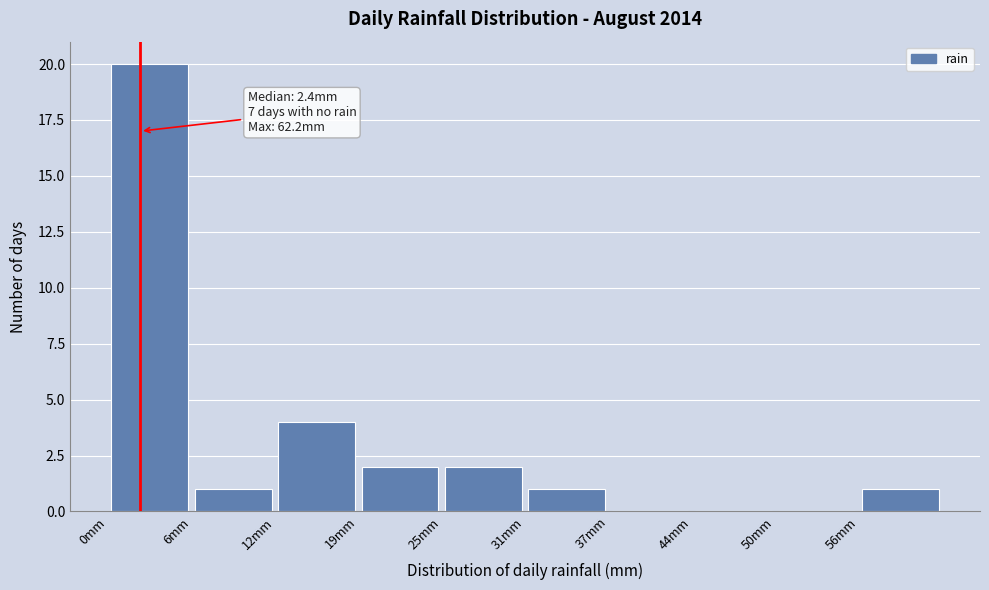

Over which range of the x-axis is the bar tallest?

0 to 6